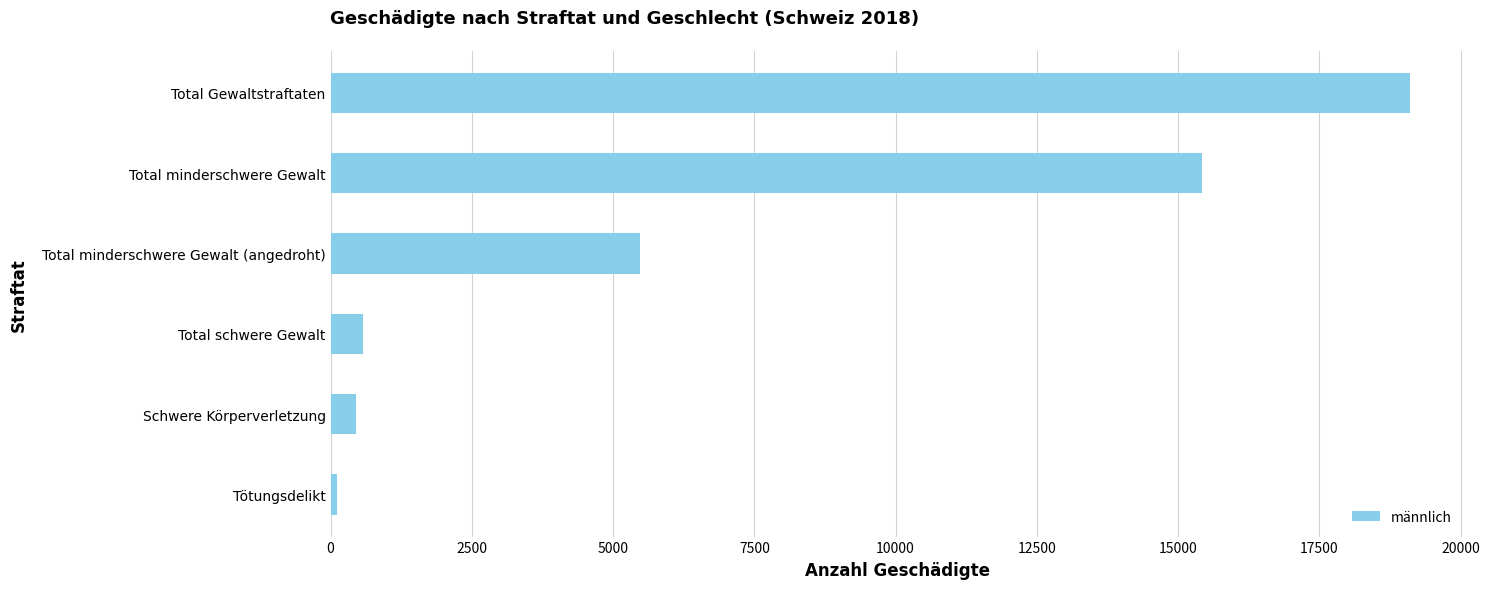

Reading bottom to top, list all the values displayed in this chart.

119	447	570	5485	15429	19107